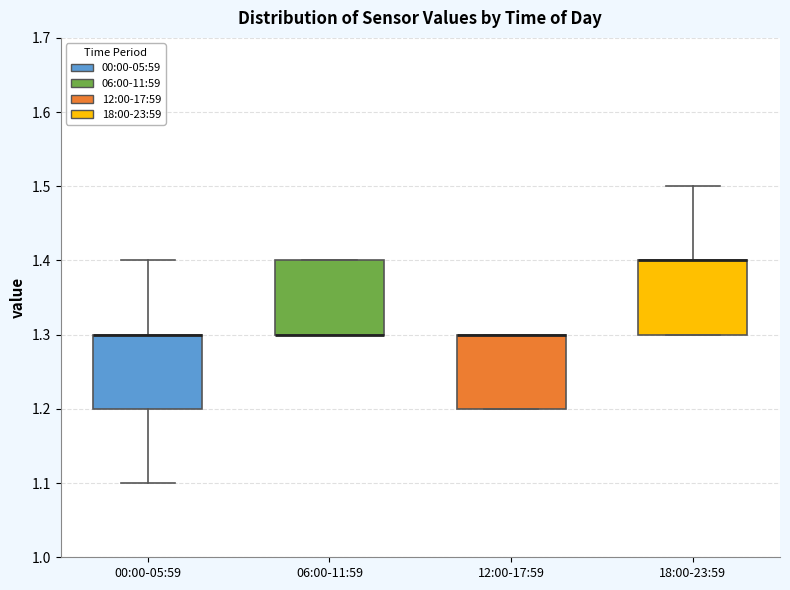

Reading left to right, read every box against the y-axis: the position of its median line, the range the box covers, and the ends of its whiskers. The values are not printed on the chart, so give them approximately, as read against the axis.

00:00-05:59: median 1.3 (drawn on the box's upper edge), box 1.2 to 1.3, whiskers 1.1 to 1.4
06:00-11:59: median 1.3 (drawn on the box's lower edge), box 1.3 to 1.4, whiskers 1.3 to 1.4
12:00-17:59: median 1.3 (drawn on the box's upper edge), box 1.2 to 1.3, whiskers 1.2 to 1.3
18:00-23:59: median 1.4 (drawn on the box's upper edge), box 1.3 to 1.4, whiskers 1.3 to 1.5